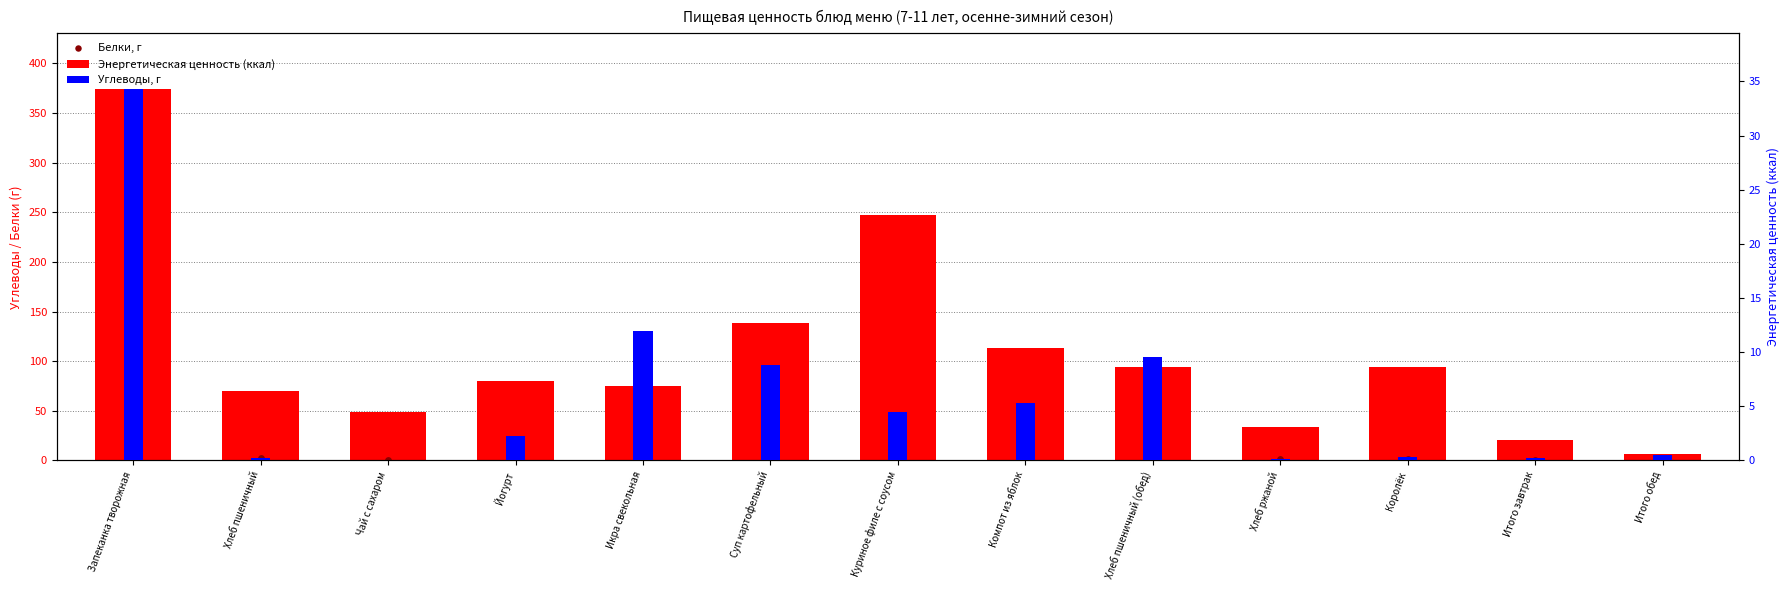

Which series contains the highest Y value?

Энергетическая ценность (ккал)